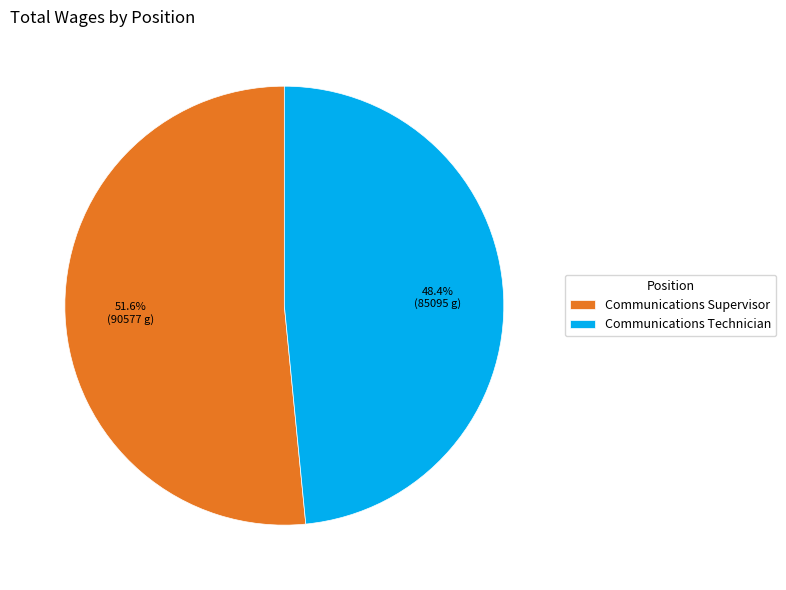

Count the number of slices in the pie.

2